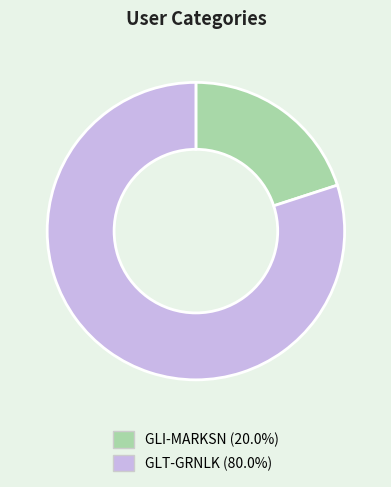

Between GLT-GRNLK and GLI-MARKSN, which is larger?

GLT-GRNLK